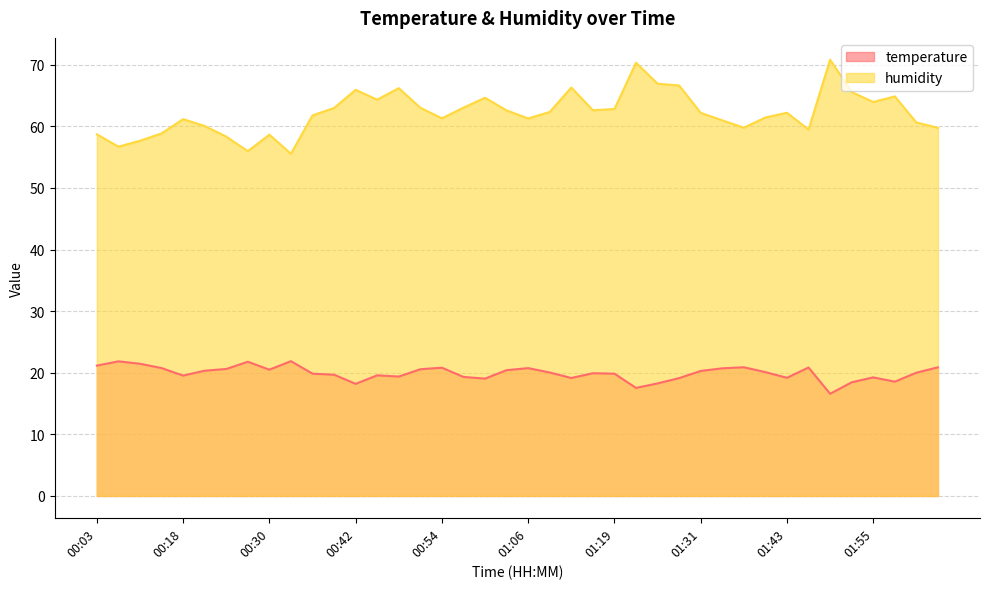

True or false: humidity and temperature cross at least once.

False